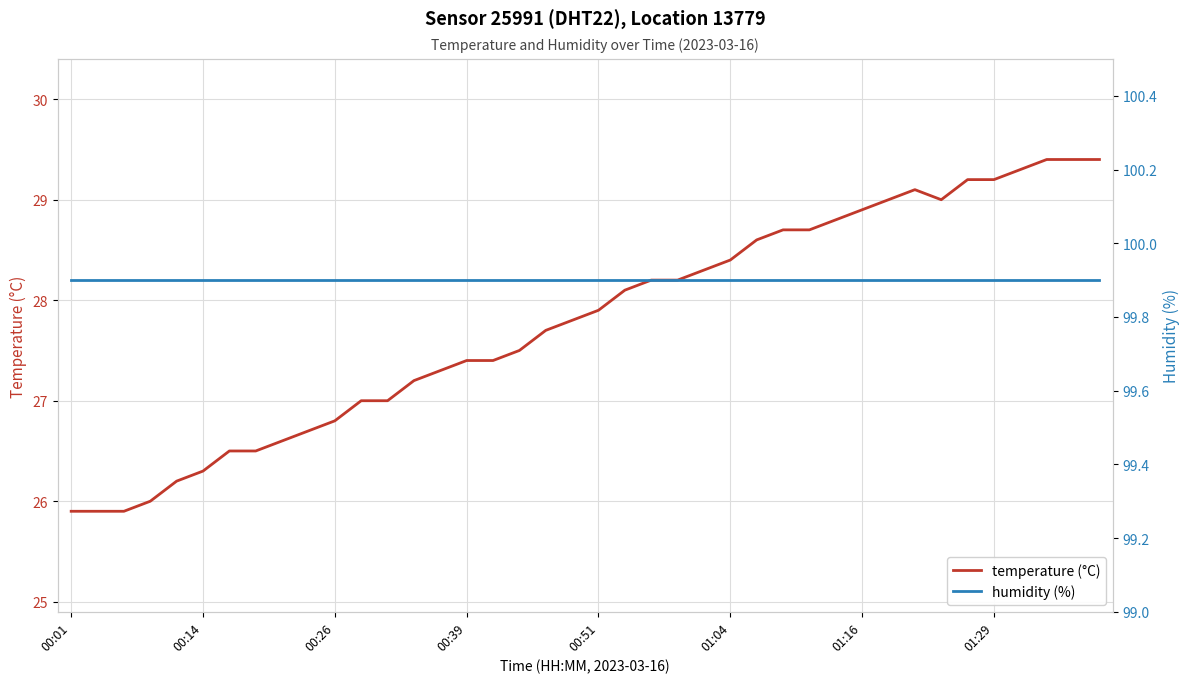

True or false: temperature and humidity cross at least once.

False